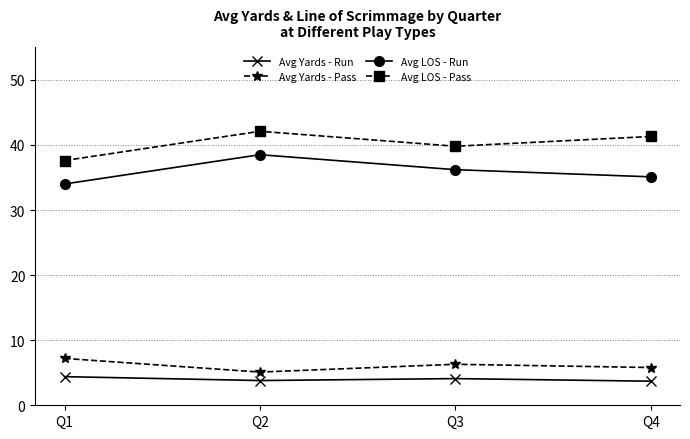

True or false: Avg Yards - Run and Avg LOS - Pass cross at least once.

False